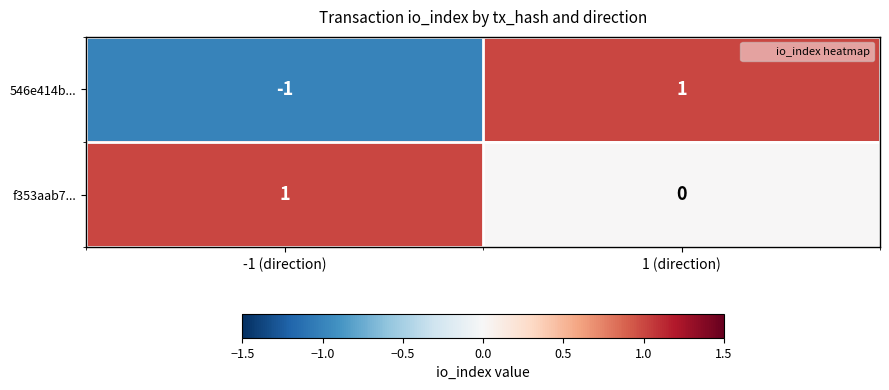

At 1 (direction), list the series in order from smallest to largest.

f353aab7..., 546e414b...